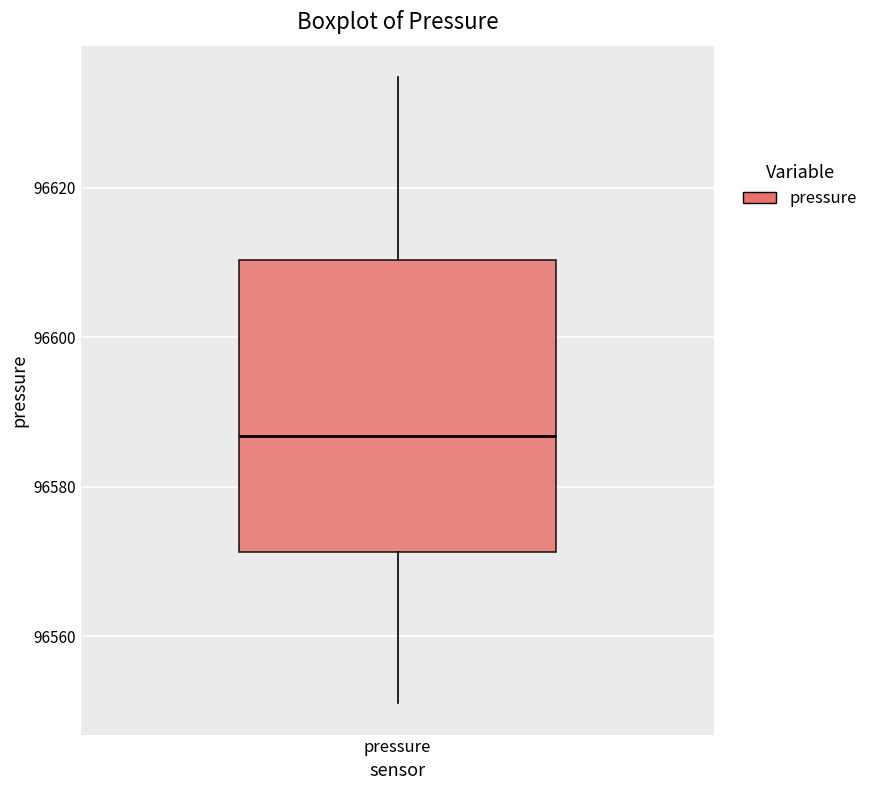

Where does the lower whisker of the box for pressure end on the y-axis? The values are not printed on the chart, so give them approximately, as read against the axis.

96552